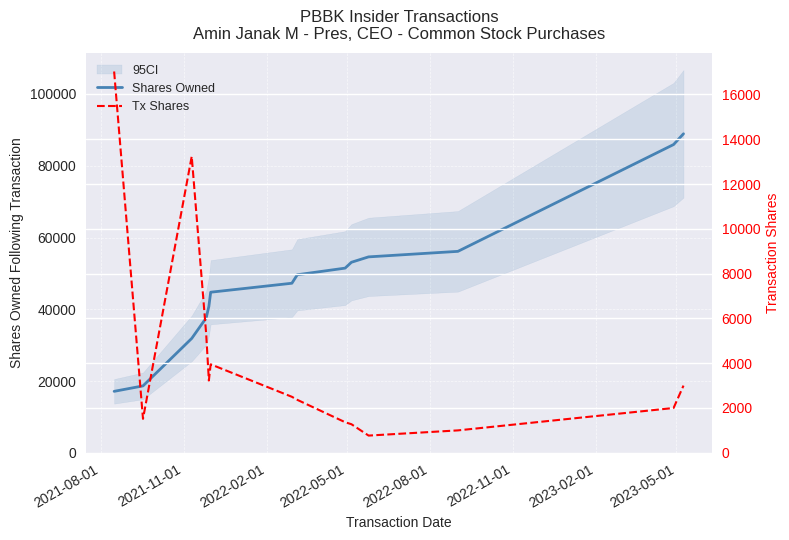

What is the highest value of the Shares Owned series?

88911